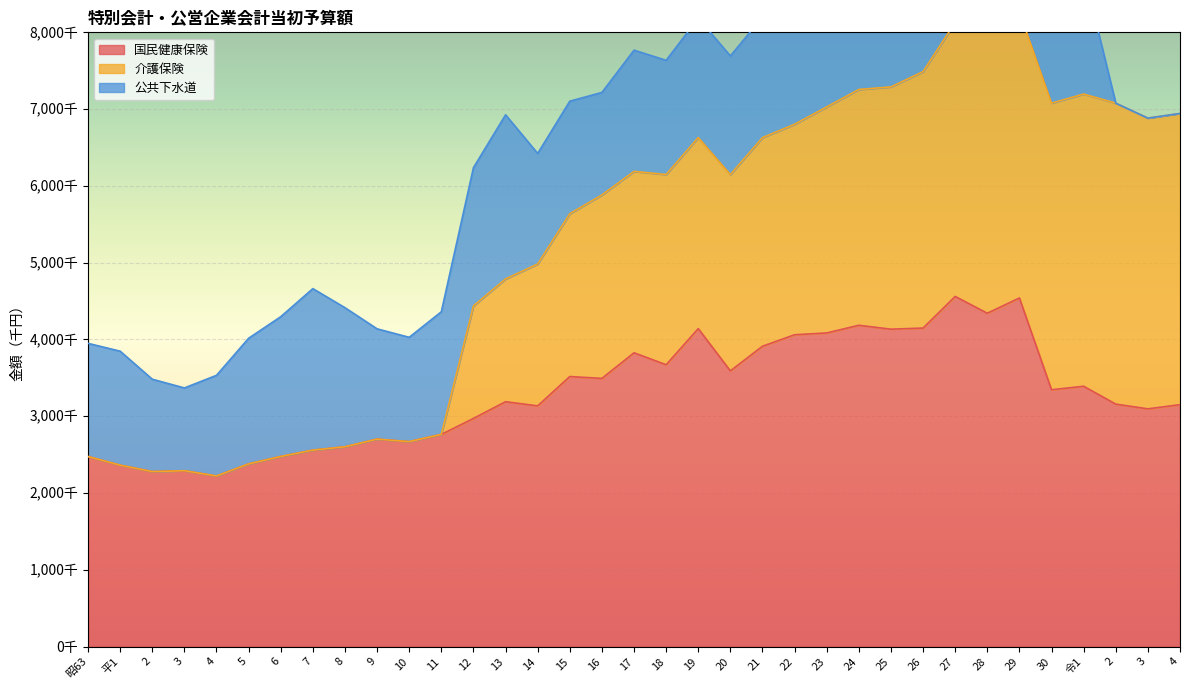

True or false: 介護保険 and 国民健康保険 cross at least once.

False